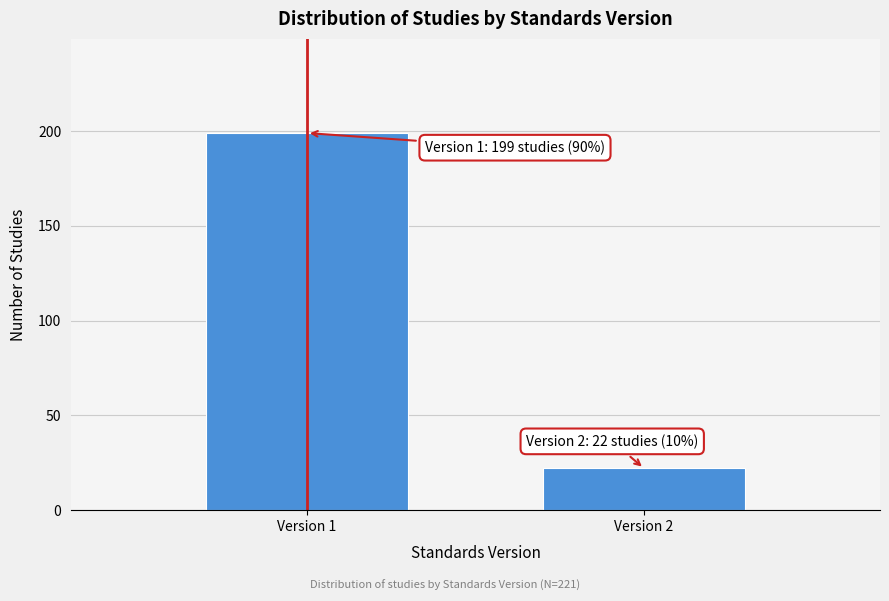

Reading left to right, list all the values displayed in this chart.

199	22